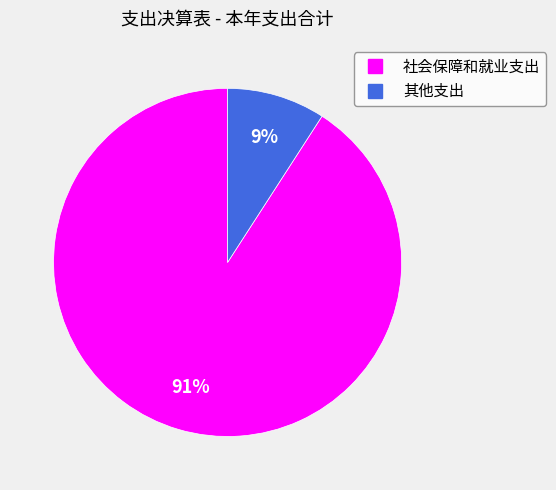

Between 其他支出 and 社会保障和就业支出, which is larger?

社会保障和就业支出